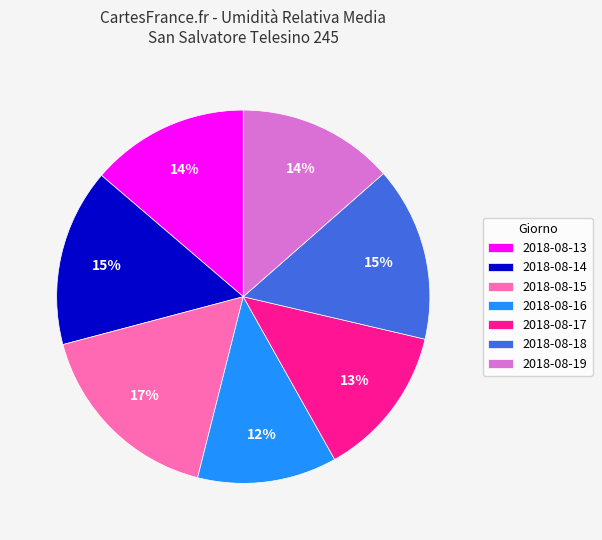

What is the largest slice in the pie chart?

2018-08-15